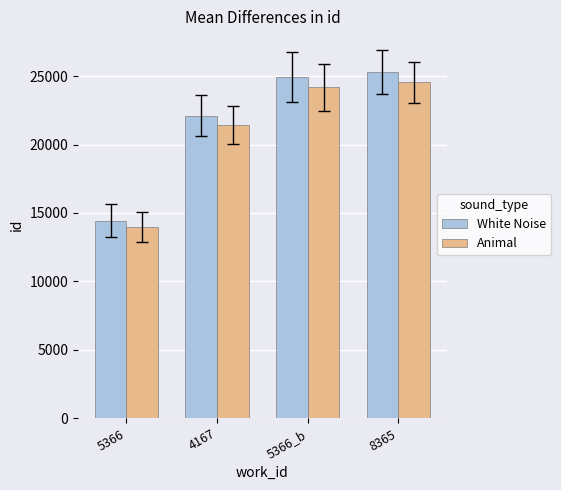

Rank the series at 5366 from highest to lowest value.

White Noise, Animal